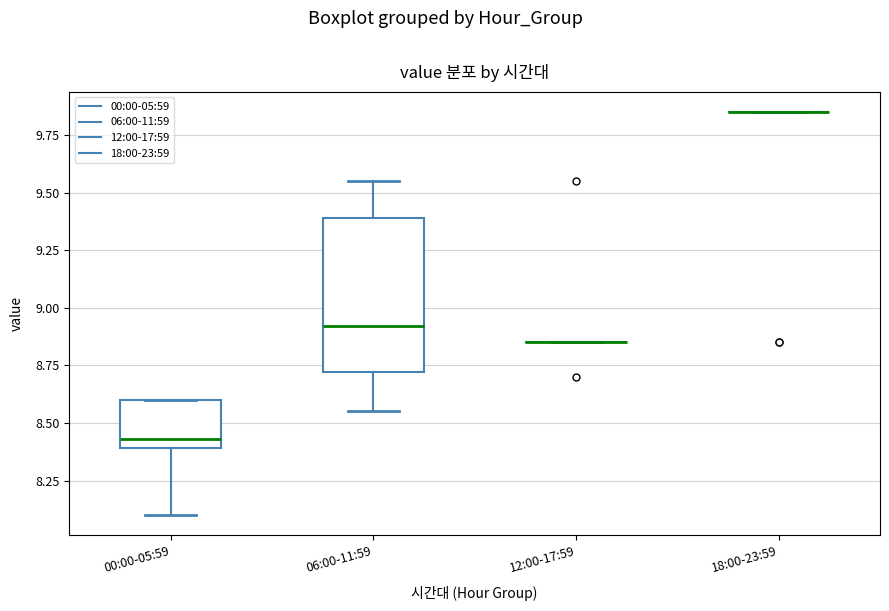

Comparing the boxes themselves (not the whiskers), which one is the tallest?

06:00-11:59